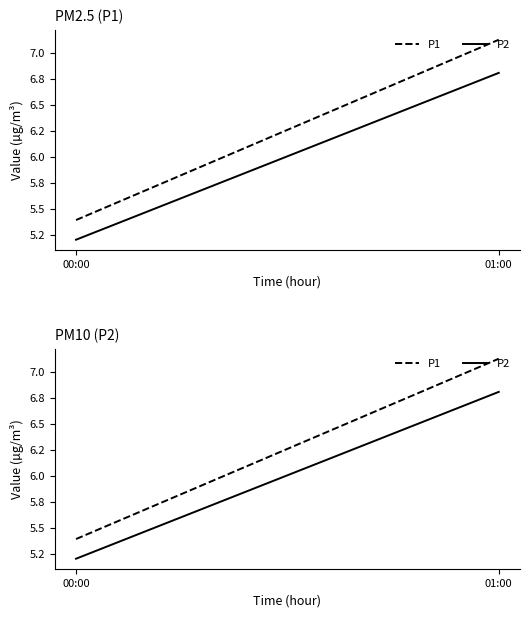

What is the average value of the P2 series?

6.0